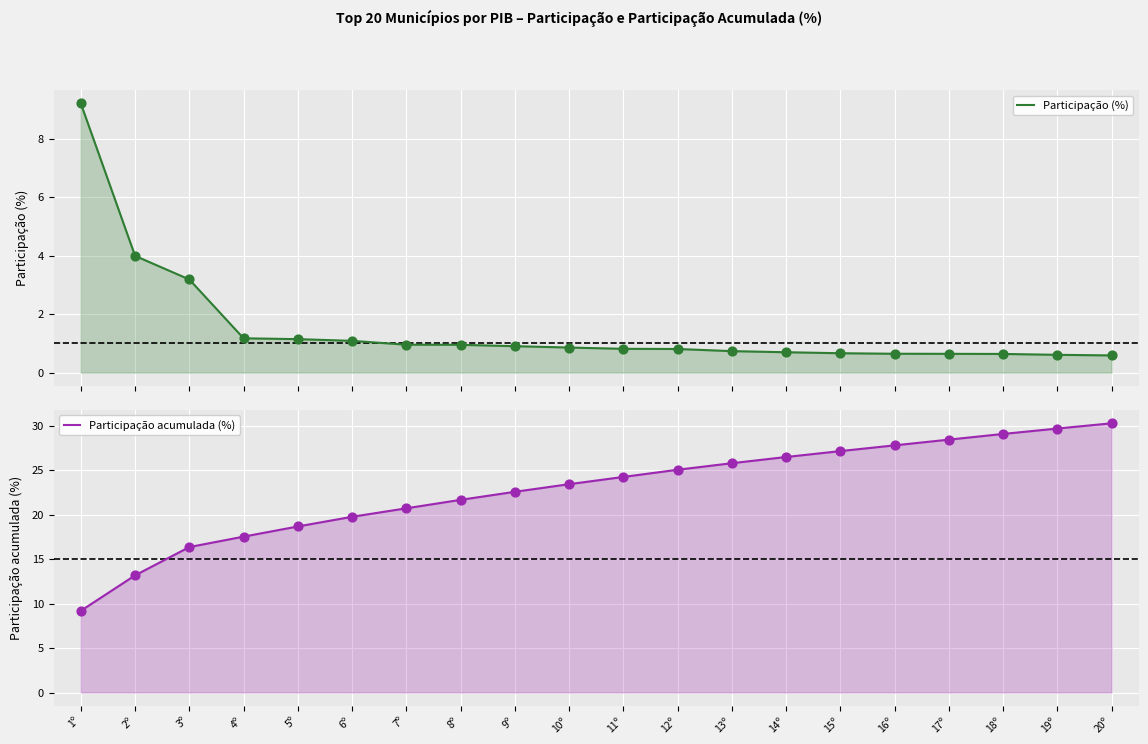

At which category is the sum across all series the highest?

20º